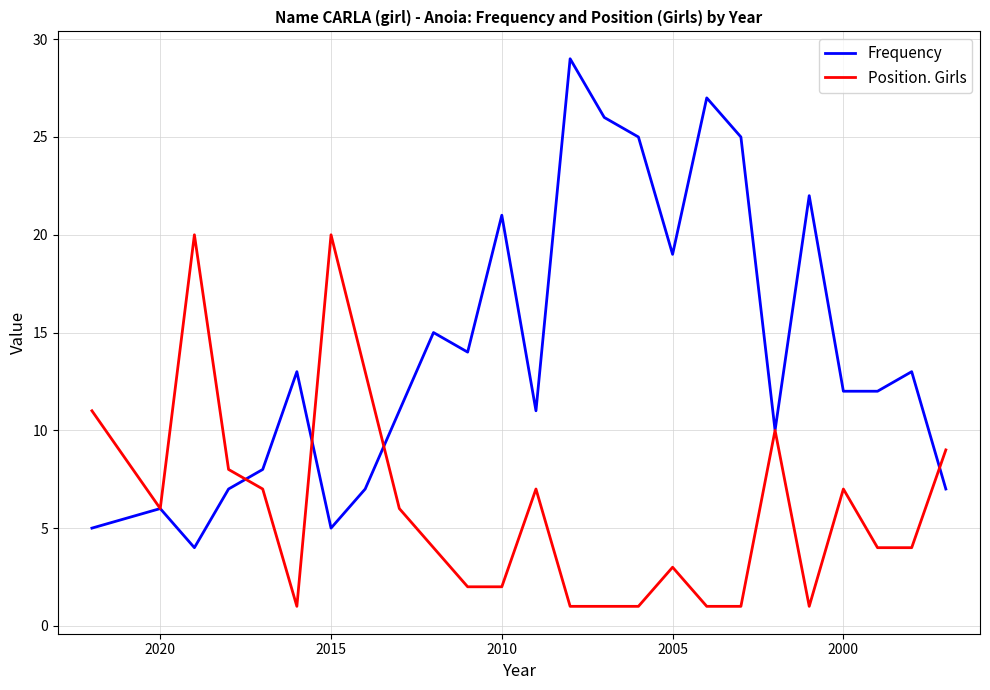

What is the difference between the maximum and second lowest values in the Position. Girls series?

19